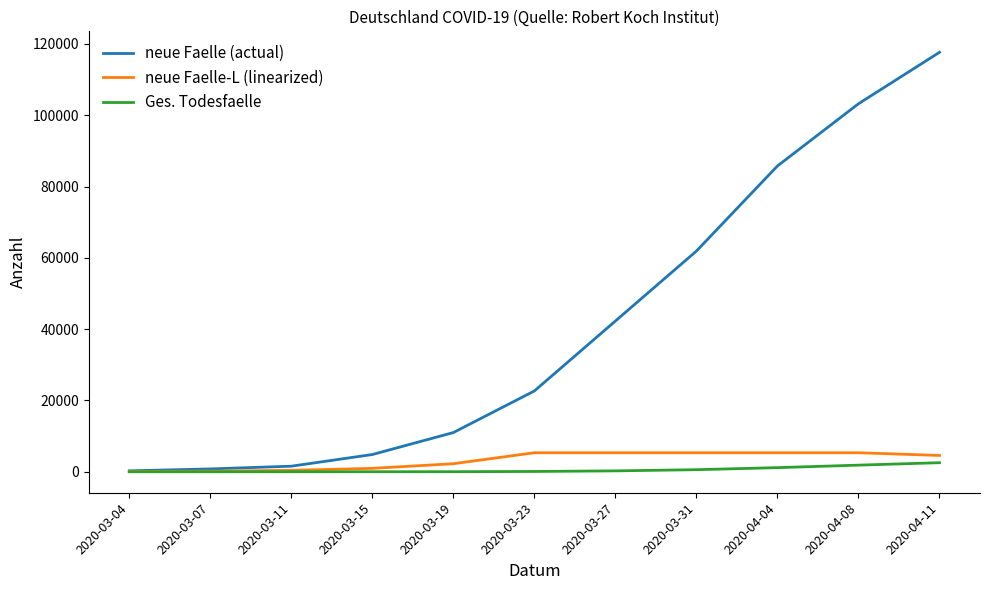

Which series has the widest spread of values?

neue Faelle (actual)